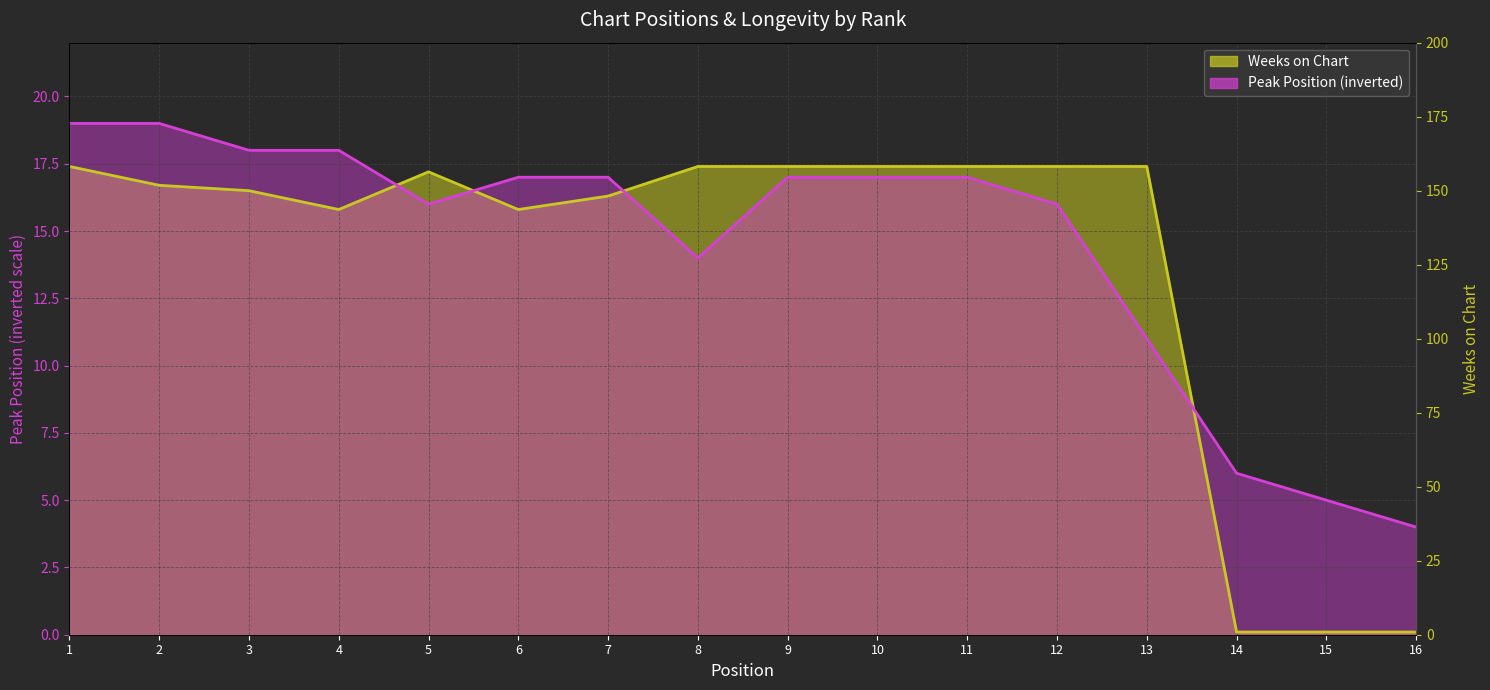

What is the difference between the highest and lowest values at 7?

0.7